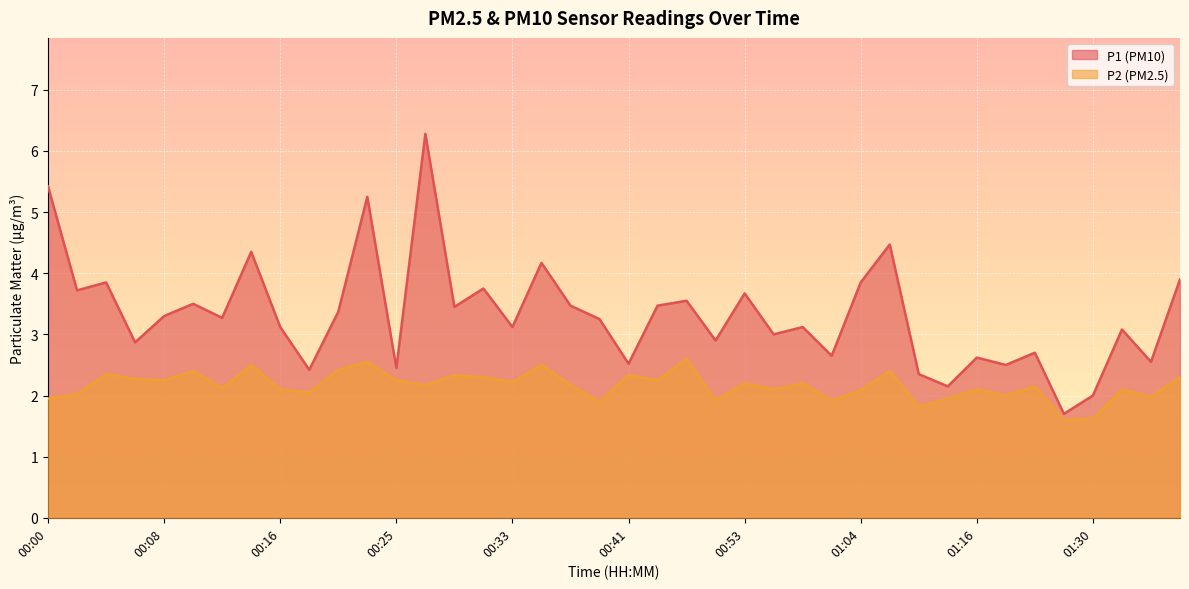

How many interior local valleys does the P2 series have?

14